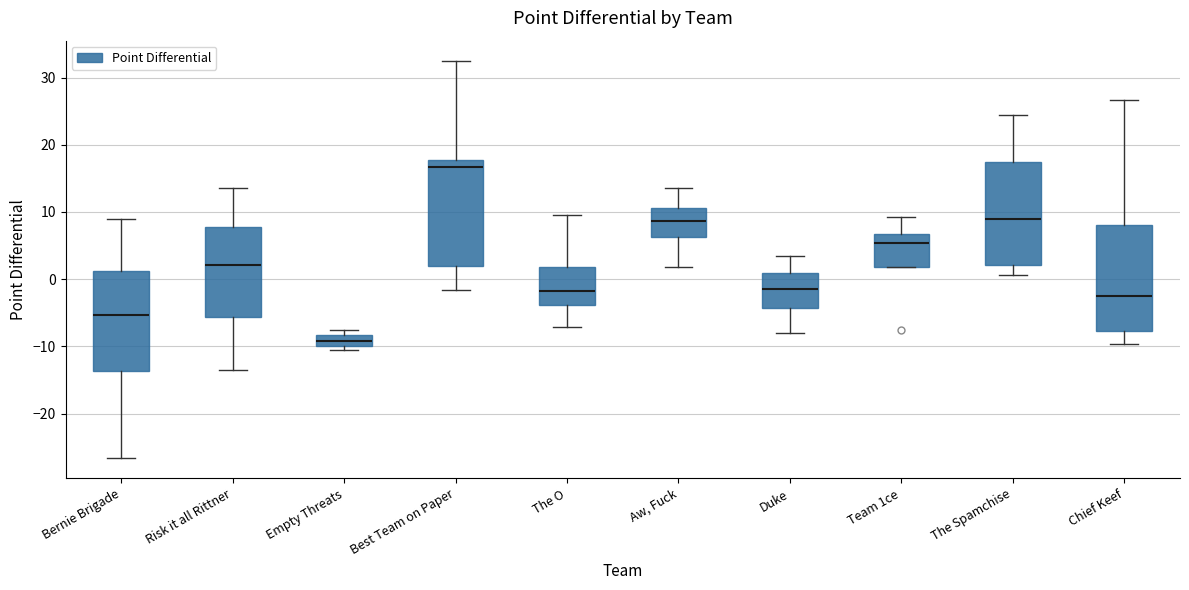

Where does the median line of the box for Bernie Brigade sit on the y-axis? The values are not printed on the chart, so give them approximately, as read against the axis.

-5